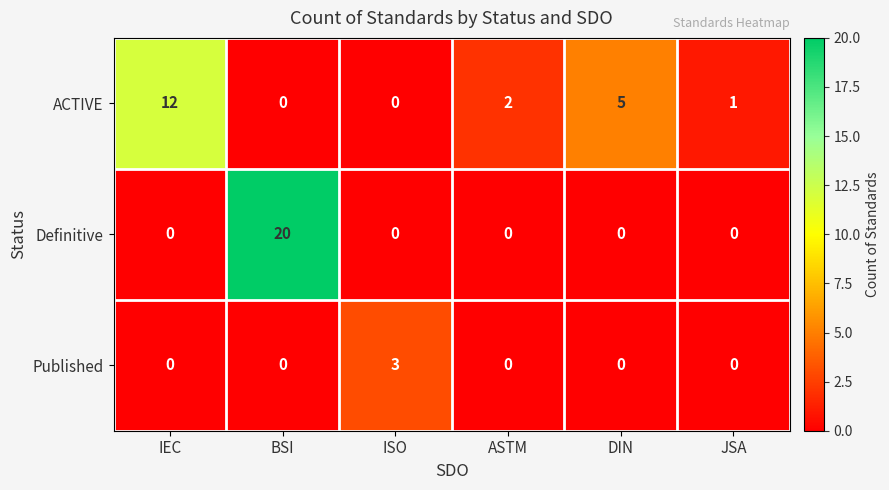

Which category has the highest value across all series?

BSI